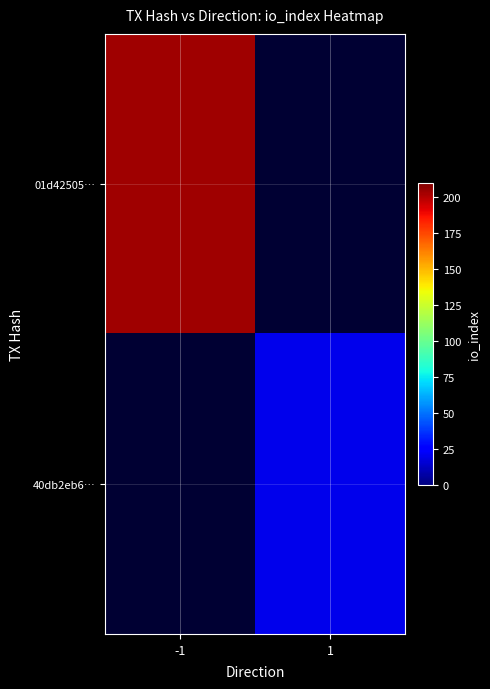

At how many categories does at least one series exceed 49?

1